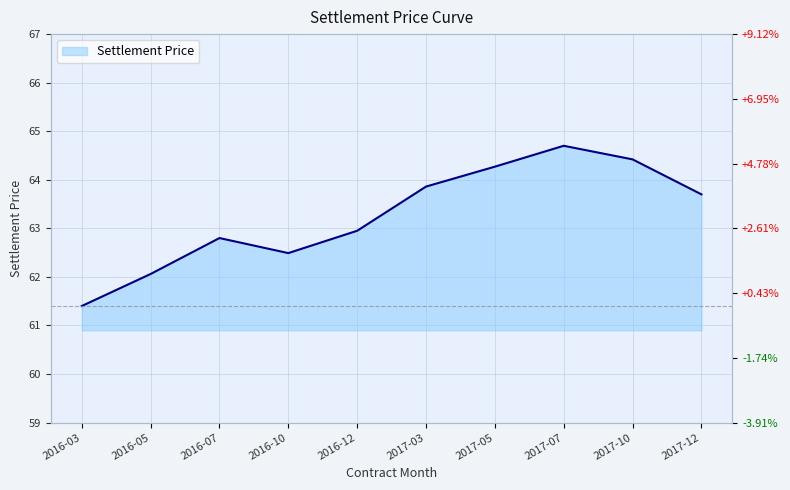

Does the chart have visible grid lines?

Yes